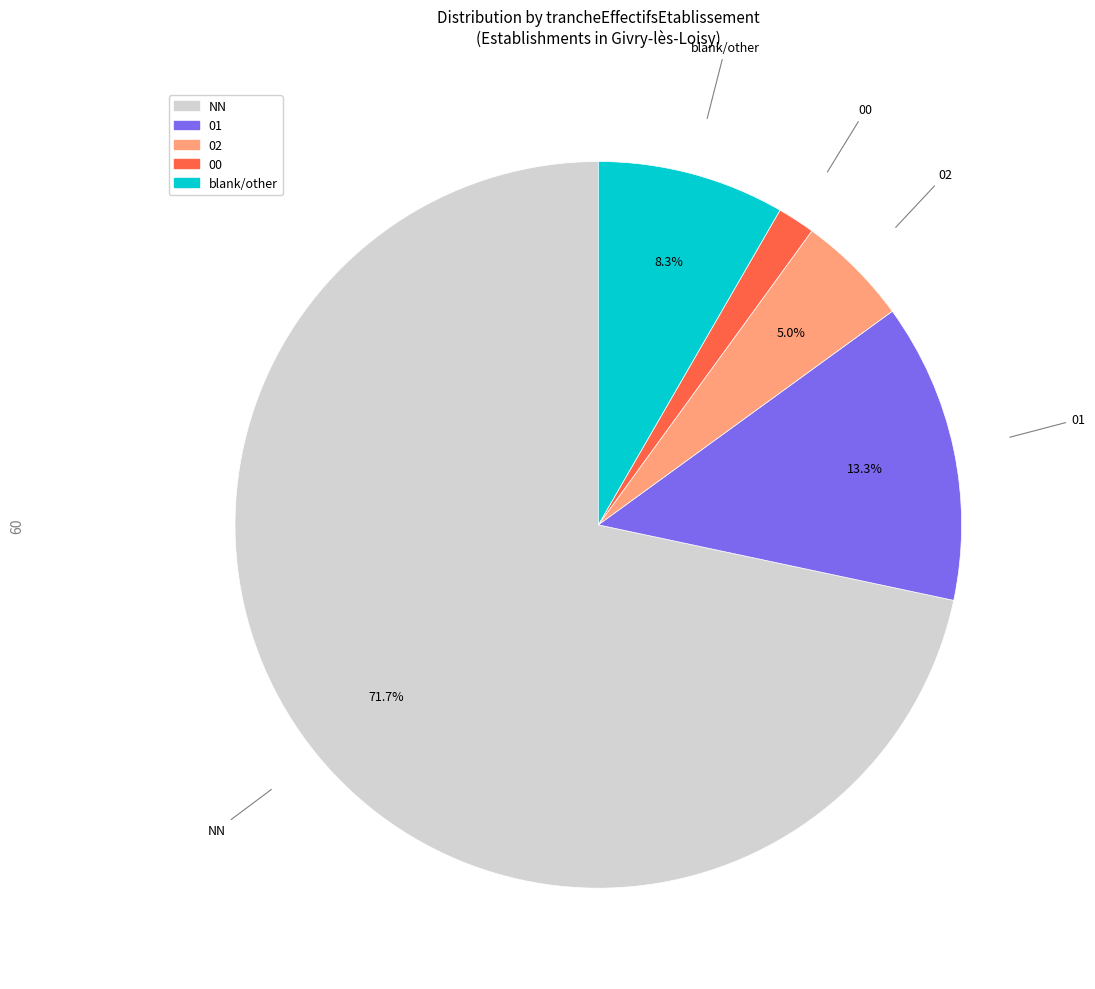

Does any single category account for the majority?

Yes